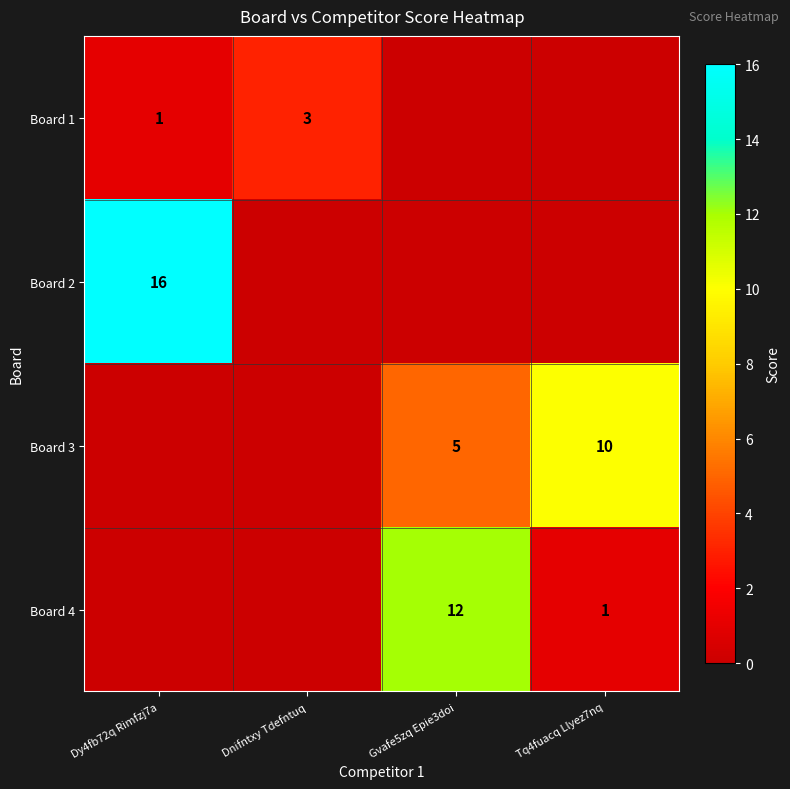

True or false: Board 1 has a value of 2 at Dnifntxy Tdefntuq.

False